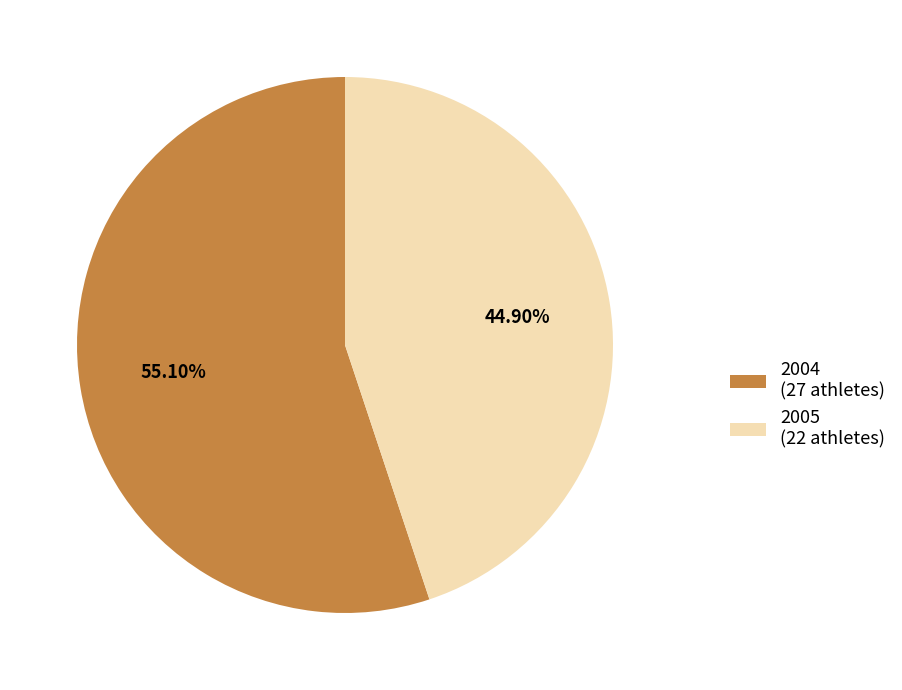

Rank the categories by value from highest to lowest.

2004, 2005